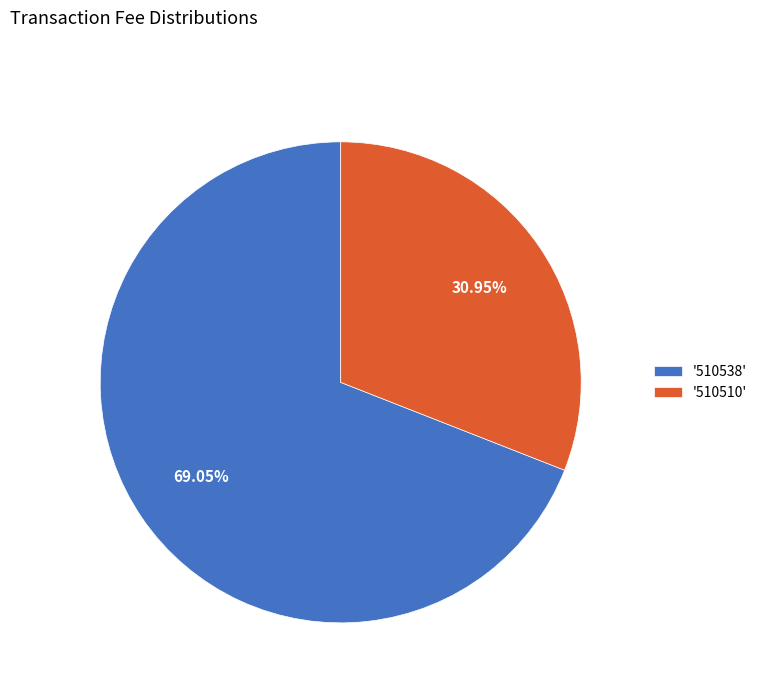

Rank the categories by value from highest to lowest.

'510538', '510510'